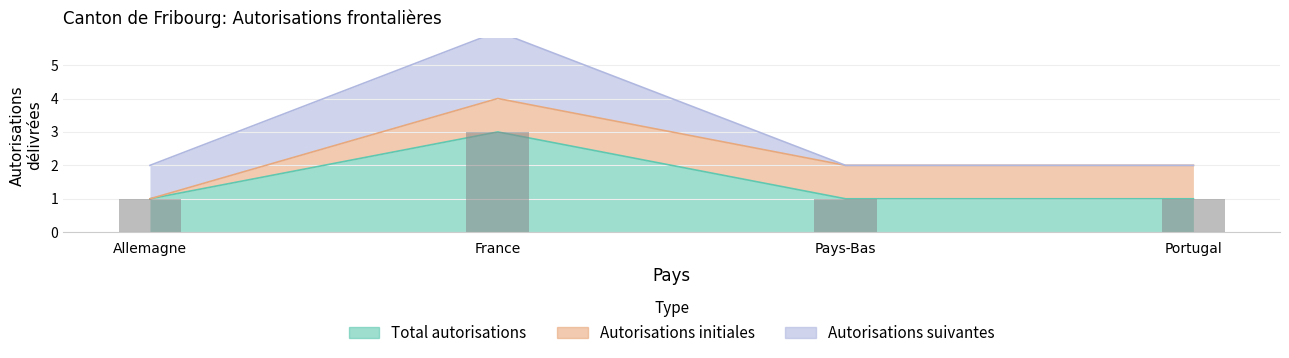

Which has a higher value, Portugal or Allemagne?

Portugal